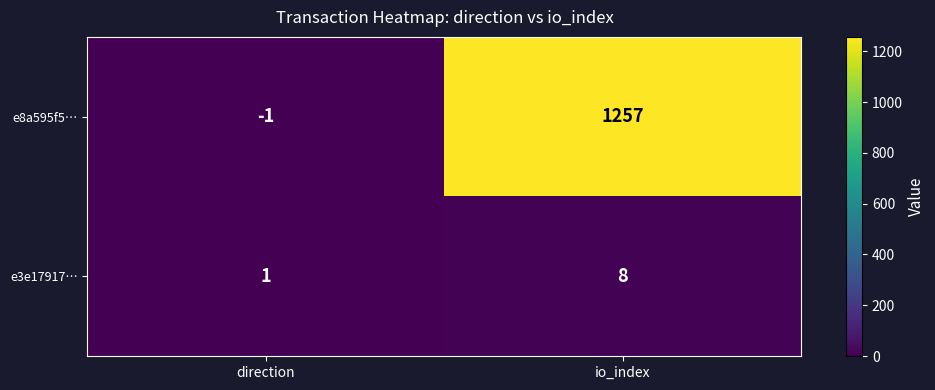

At which label is e3e17917… closest to 4?

direction